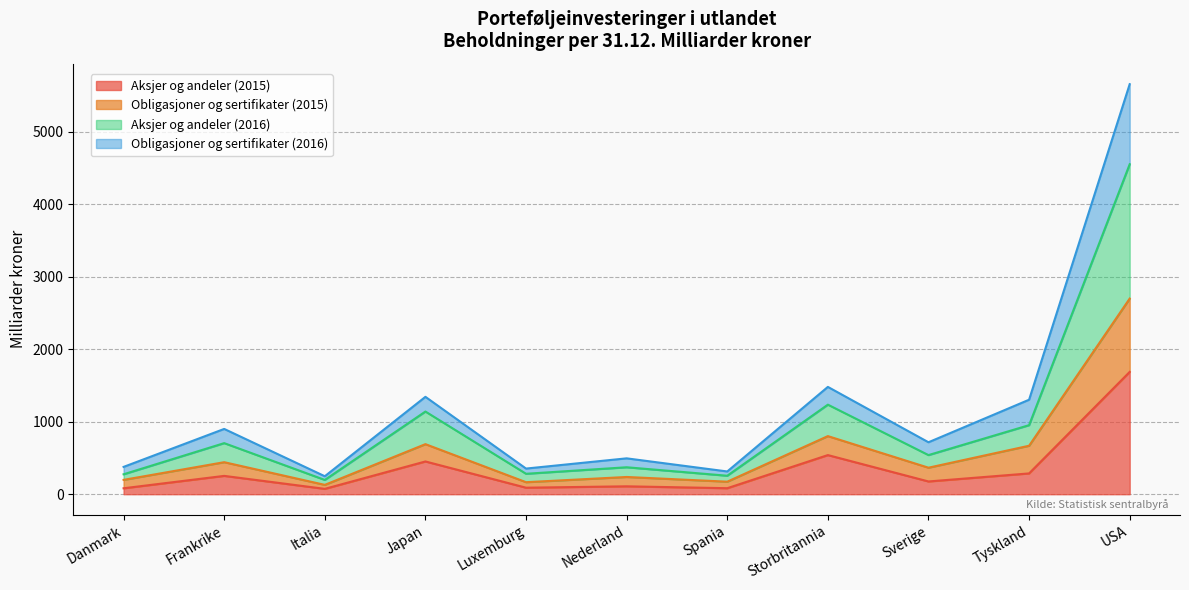

At how many categories does at least one series exceed 4632?

1